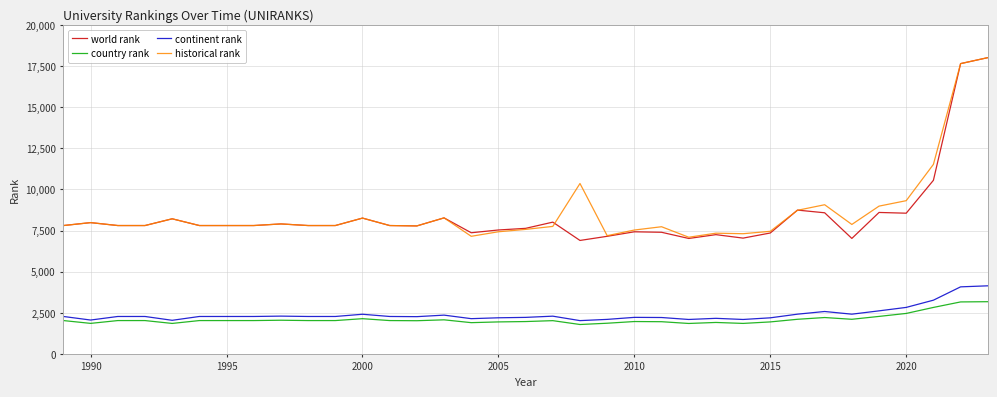

What is the highest value of the historical rank series?

18017.0